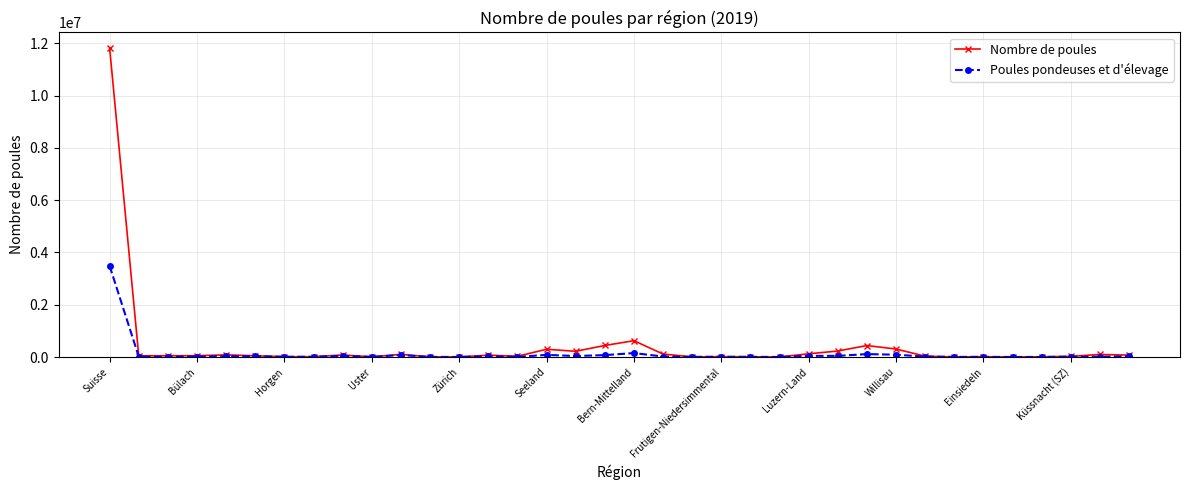

What are all the series names shown in the legend?

Nombre de poules, Poules pondeuses et d'élevage